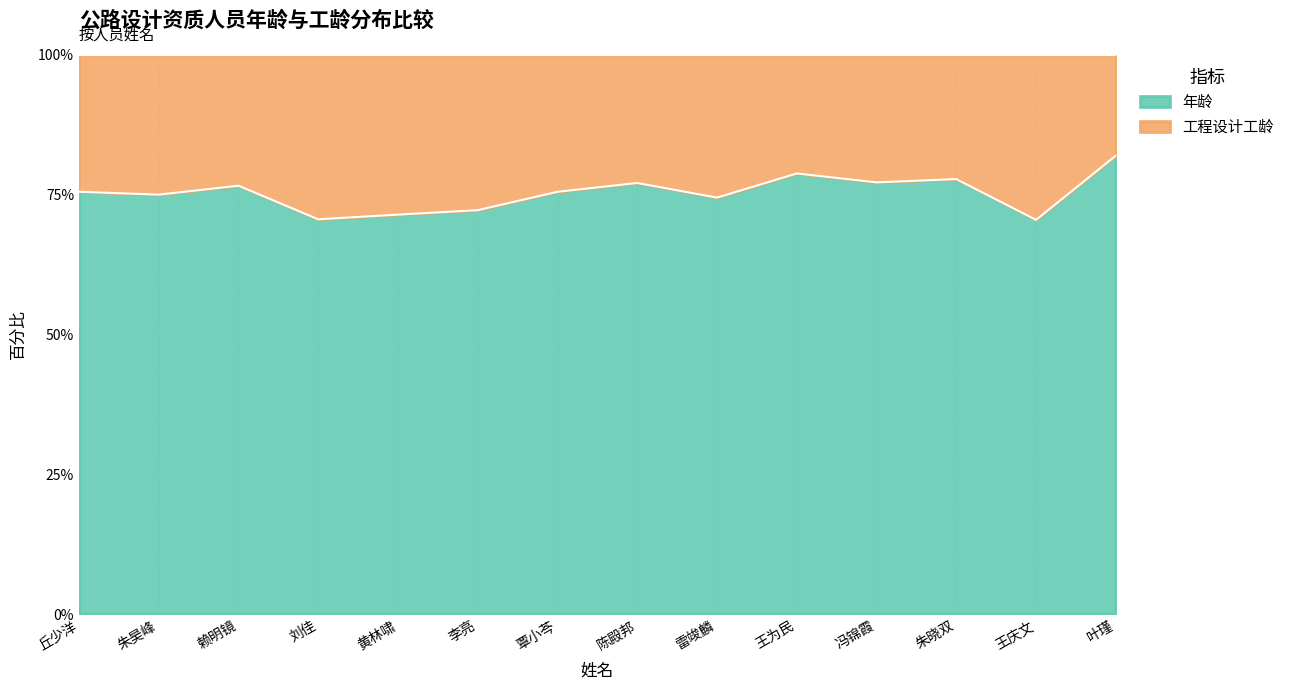

Does the chart display data point markers on the line(s)?

No